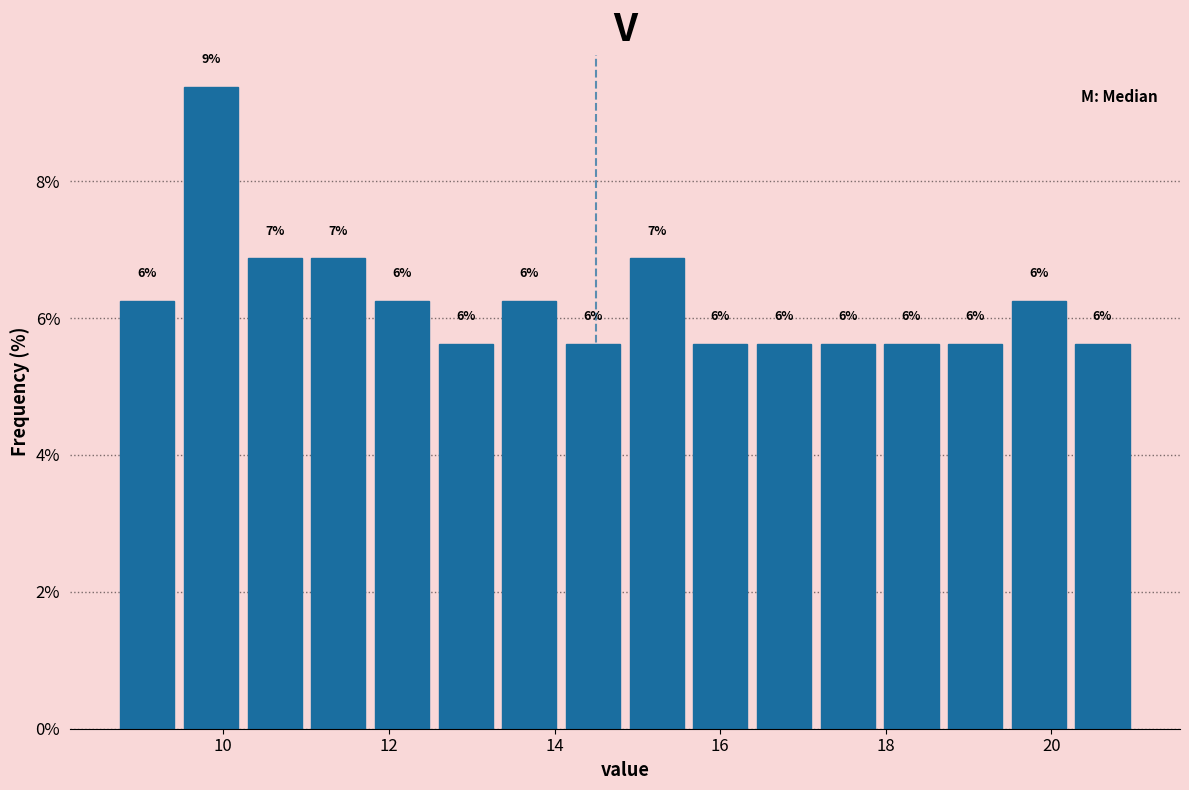

Around what value on the x-axis is the tallest bar? Give the approximate position of its centre, as read against the axis.

9.8